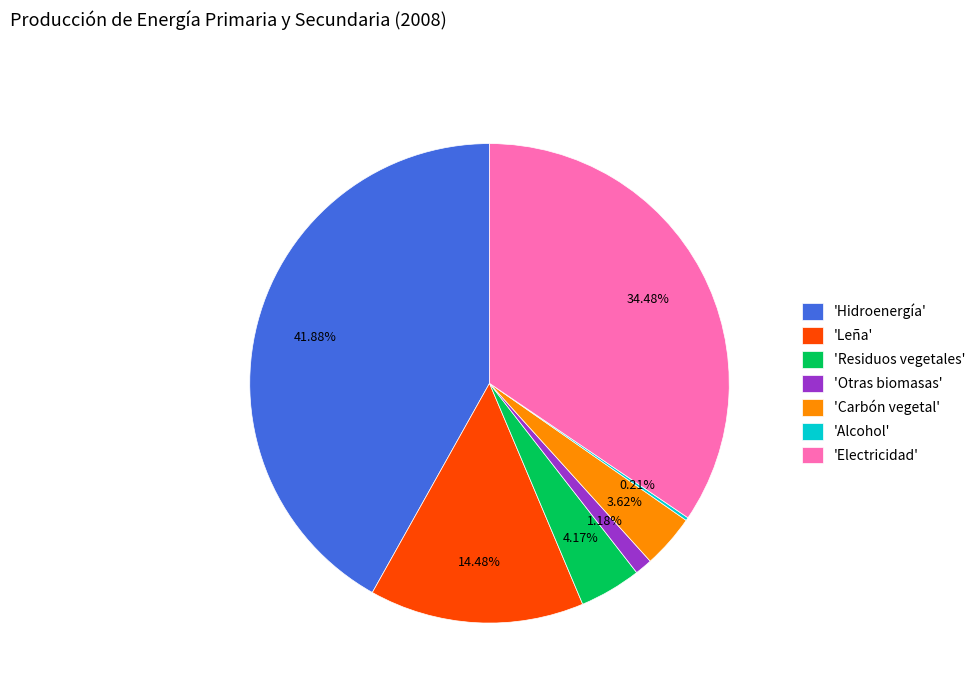

Between 'Carbón vegetal' and 'Electricidad', which is larger?

'Electricidad'